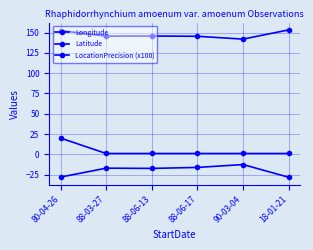

How many lines are shown in the chart?

3